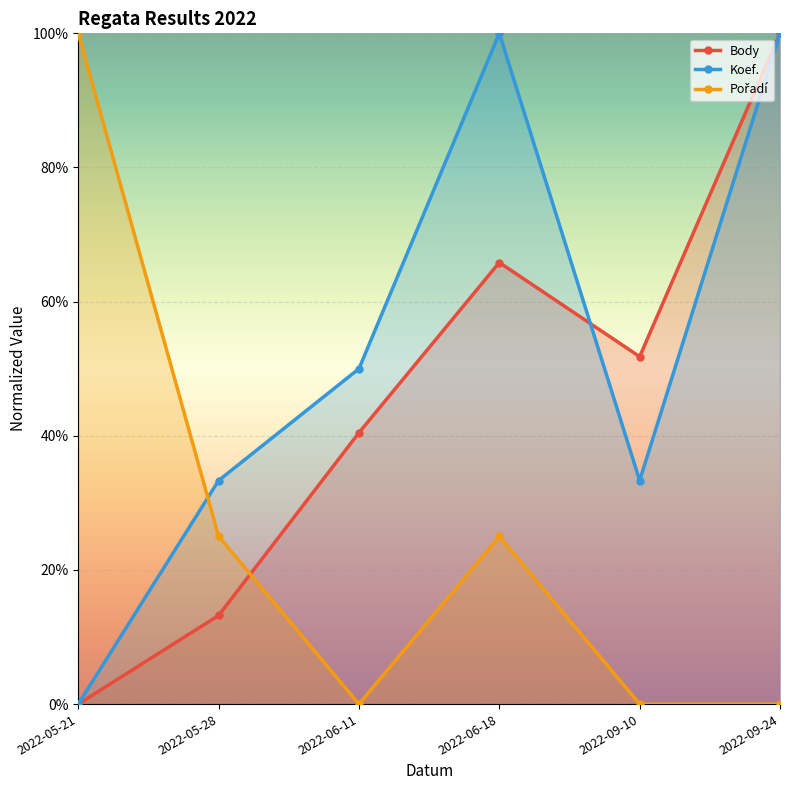

How many times do Pořadí and Body cross each other?

1